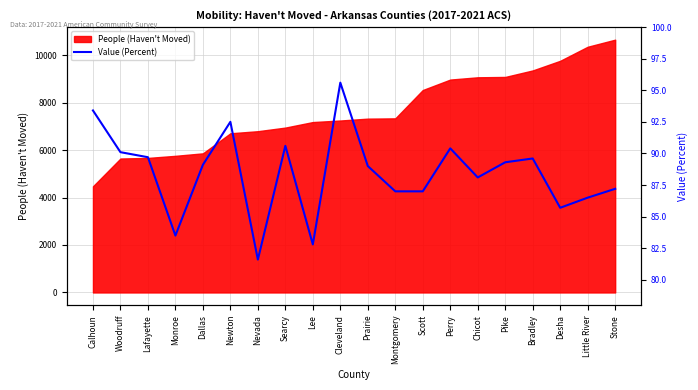

What is the lowest value of the People (Haven't Moved) series?

4473